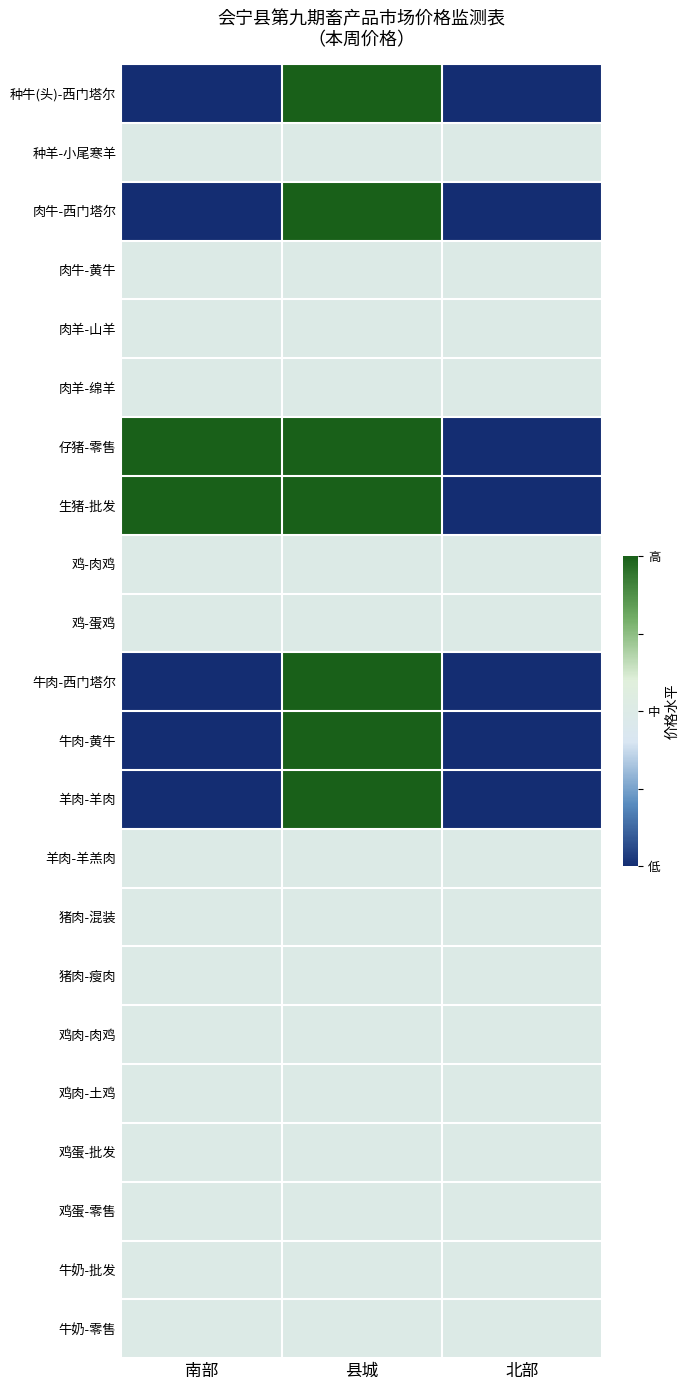

Reading left to right, transcribe all the data shown in this chart.

种牛(头)-西门塔尔: 南部=-1	县城=1	北部=-1
种羊-小尾寒羊: 南部=0	县城=0	北部=0
肉牛-西门塔尔: 南部=-1	县城=1	北部=-1
肉牛-黄牛: 南部=0	县城=0	北部=0
肉羊-山羊: 南部=0	县城=0	北部=0
肉羊-绵羊: 南部=0	县城=0	北部=0
仔猪-零售: 南部=1	县城=1	北部=-1
生猪-批发: 南部=1	县城=1	北部=-1
鸡-肉鸡: 南部=0	县城=0	北部=0
鸡-蛋鸡: 南部=0	县城=0	北部=0
牛肉-西门塔尔: 南部=-1	县城=1	北部=-1
牛肉-黄牛: 南部=-1	县城=1	北部=-1
羊肉-羊肉: 南部=-1	县城=1	北部=-1
羊肉-羊羔肉: 南部=0	县城=0	北部=0
猪肉-混装: 南部=0	县城=0	北部=0
猪肉-瘦肉: 南部=0	县城=0	北部=0
鸡肉-肉鸡: 南部=0	县城=0	北部=0
鸡肉-土鸡: 南部=0	县城=0	北部=0
鸡蛋-批发: 南部=0	县城=0	北部=0
鸡蛋-零售: 南部=0	县城=0	北部=0
牛奶-批发: 南部=0	县城=0	北部=0
牛奶-零售: 南部=0	县城=0	北部=0